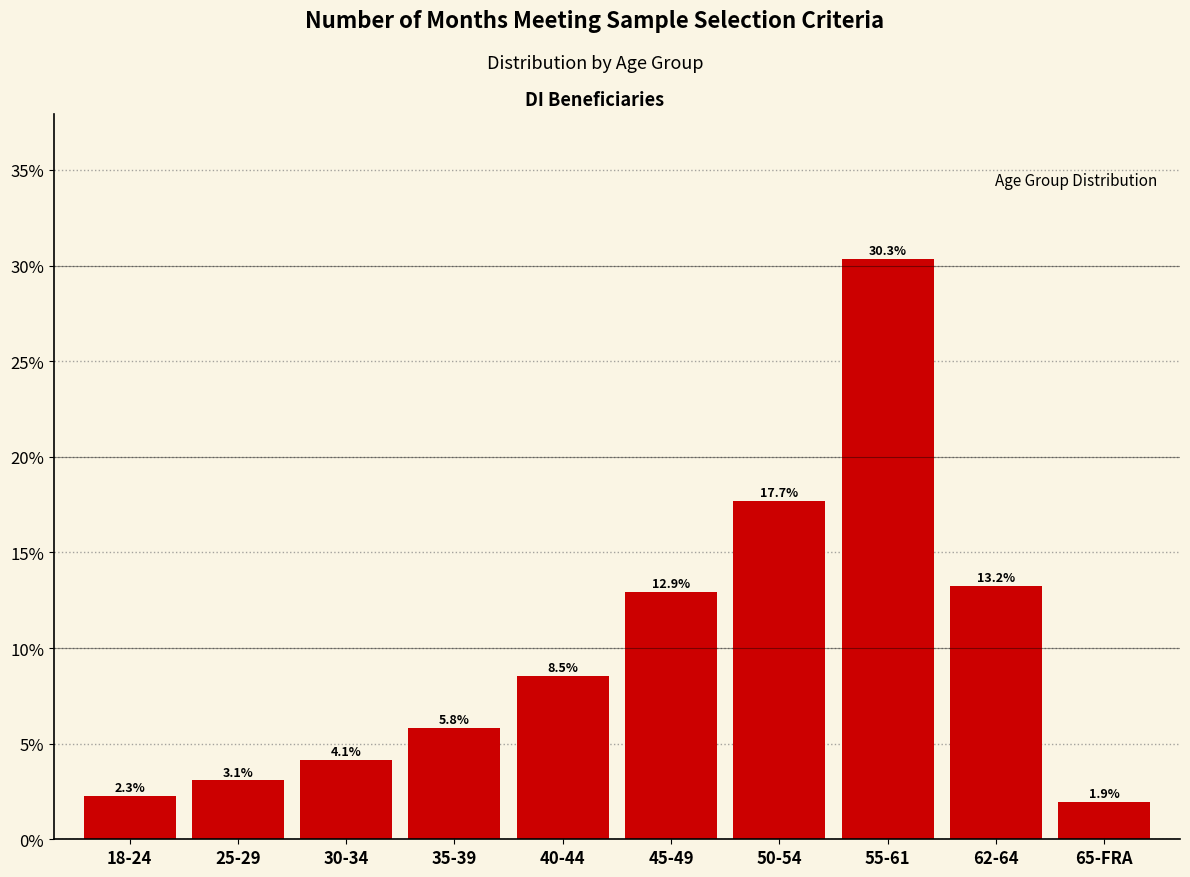

Reading right to left, transcribe all the data shown in this chart.

65-FRA=1.9	62-64=13.2	55-61=30.3	50-54=17.7	45-49=12.9	40-44=8.5	35-39=5.8	30-34=4.1	25-29=3.1	18-24=2.3